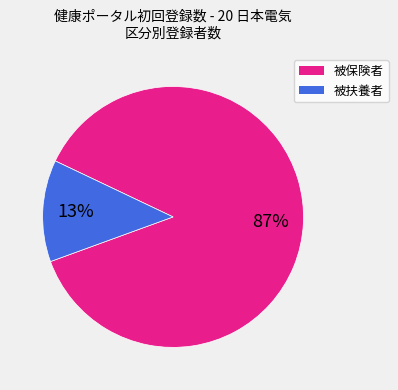

Does any single category account for the majority?

Yes